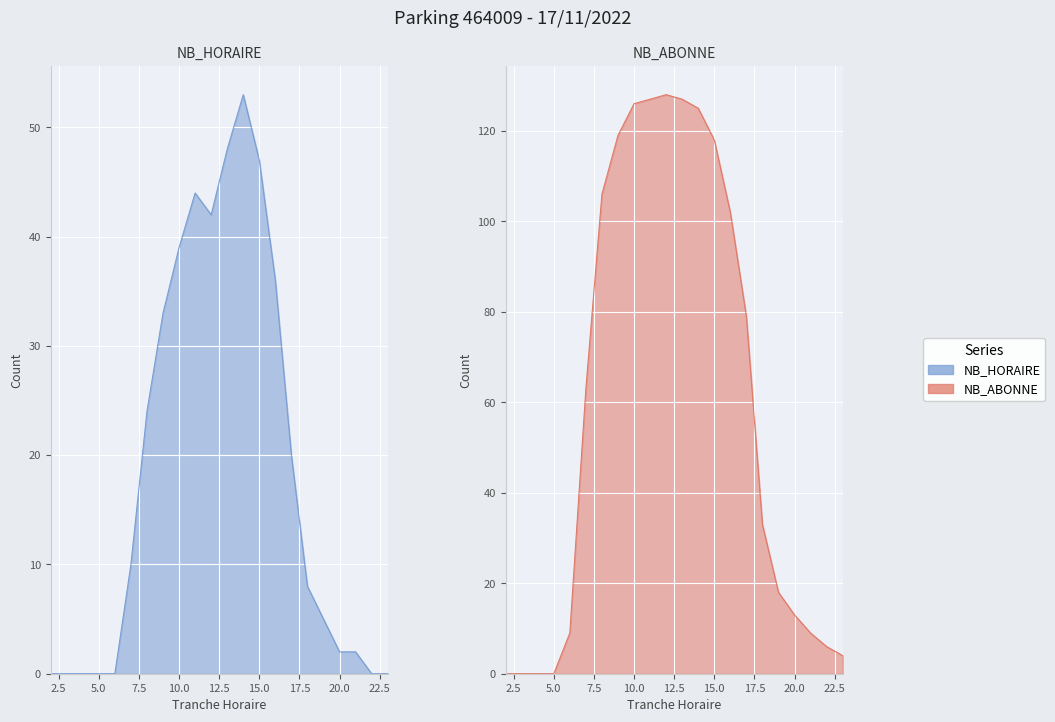

How many lines are shown in the chart?

2